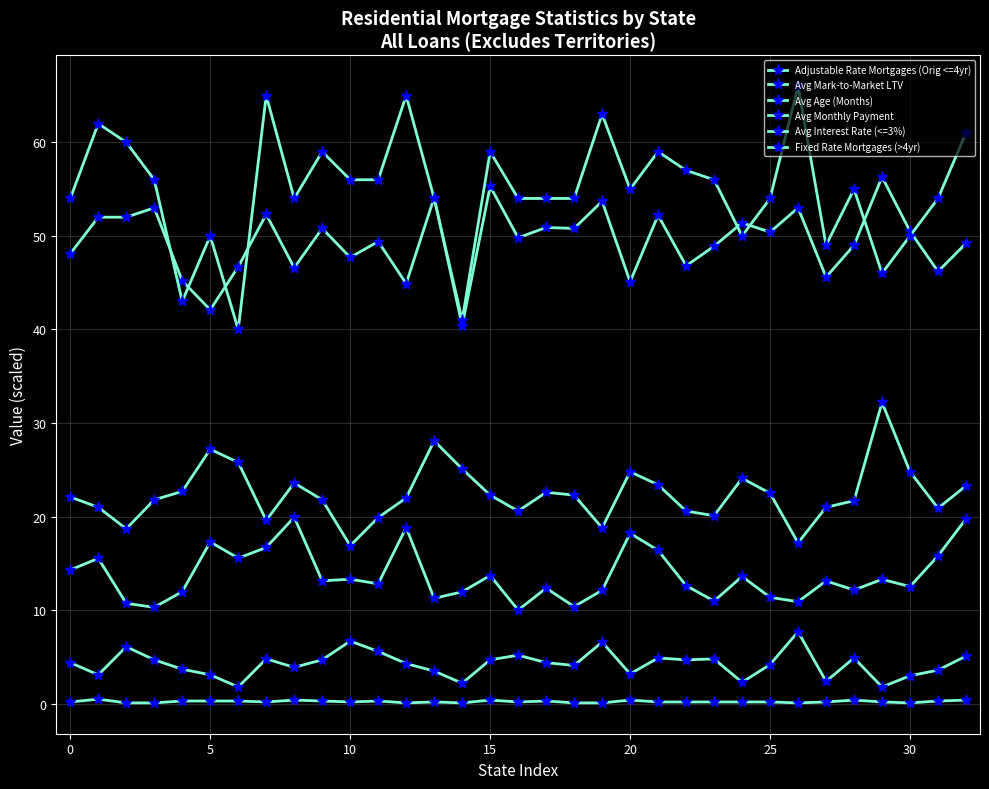

Which label corresponds to the largest value in the chart?

26